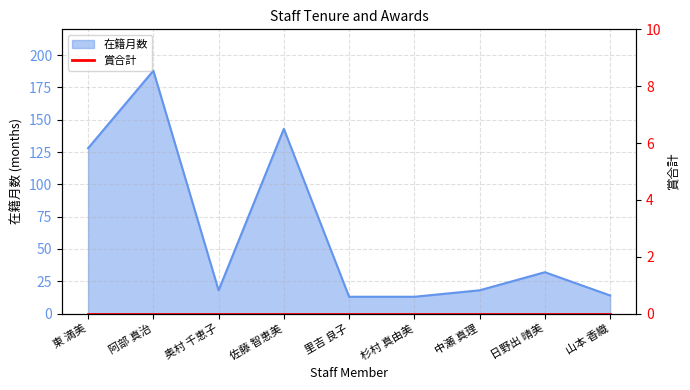

True or false: the data shows 128 at 東 満美.

True